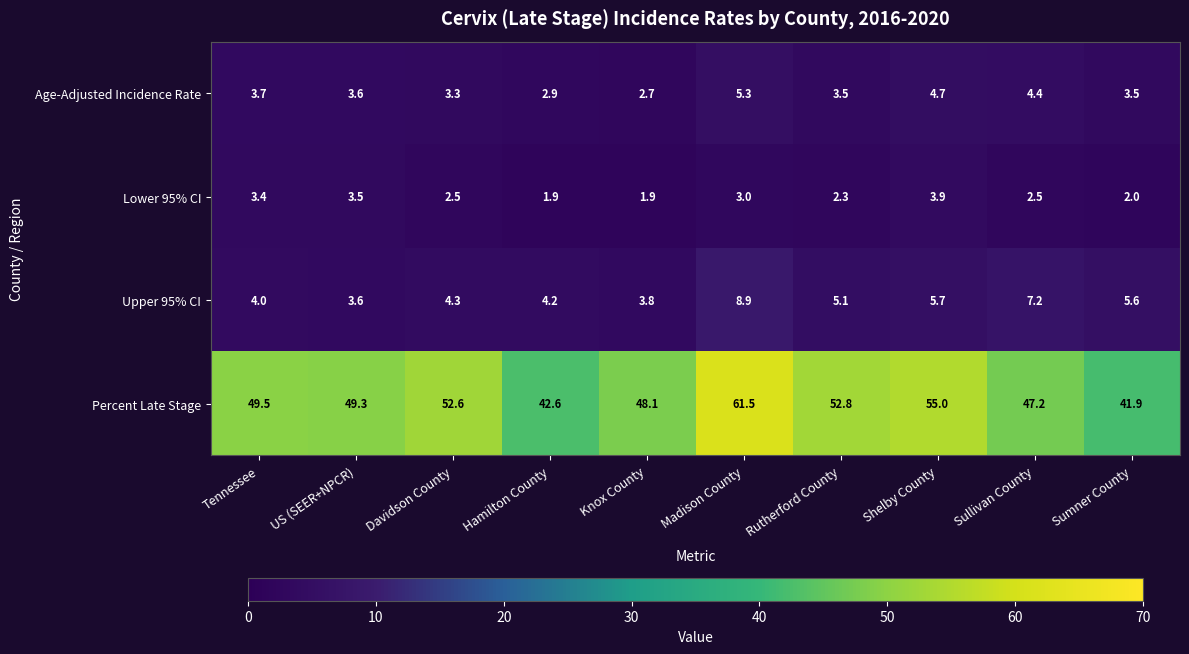

List the labels in order of Upper 95% CI value, largest first.

Madison County, Sullivan County, Shelby County, Sumner County, Rutherford County, Davidson County, Hamilton County, Tennessee, Knox County, US (SEER+NPCR)